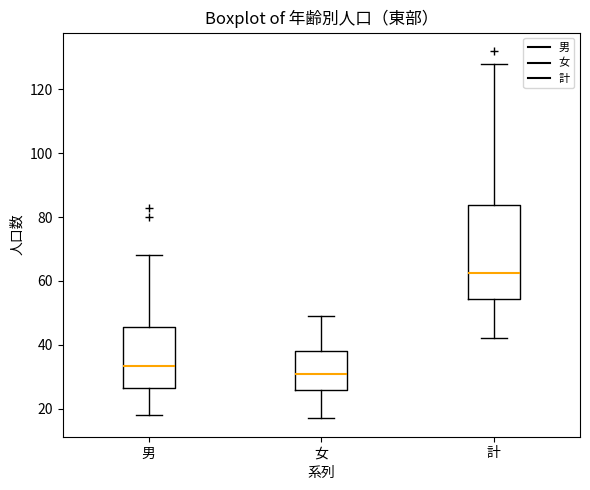

Reading left to right, transcribe this box plot: for each box, give where its median line is, the range the box spans, and where its two whiskers end, as read against the y-axis. The values are not printed on the chart, so give them approximately, as read against the axis.

男: median 34, box 26 to 46, whiskers 18 to 68
女: median 32, box 26 to 38, whiskers 18 to 50
計: median 62, box 54 to 84, whiskers 42 to 128